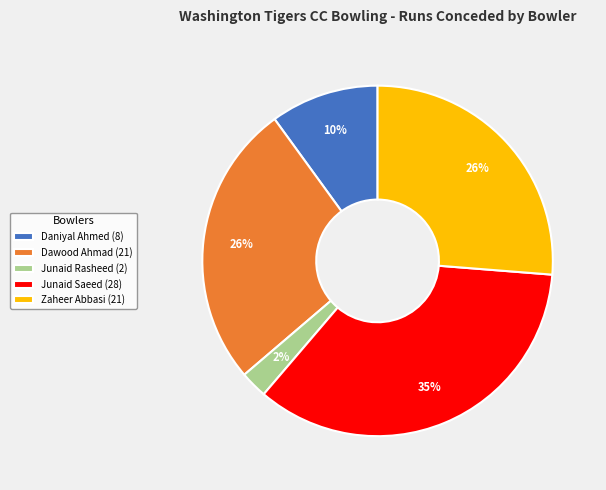

Count the number of slices in the pie.

5